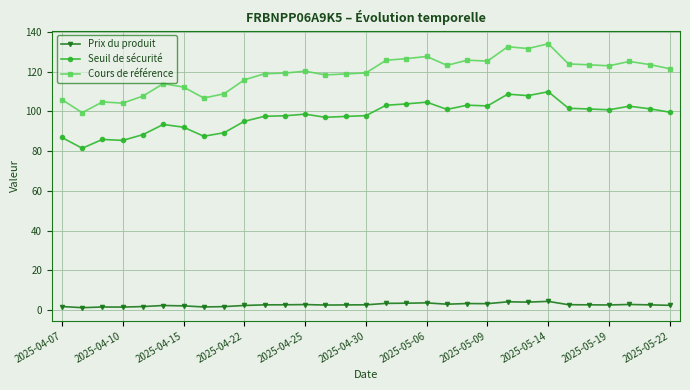

Which series has the largest total across all categories?

Cours de référence